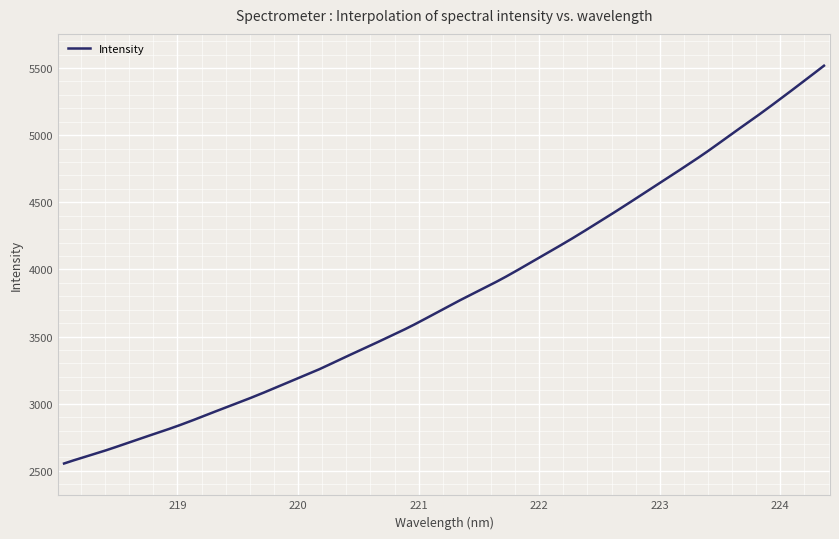

What is the maximum value shown in the chart?

5516.7